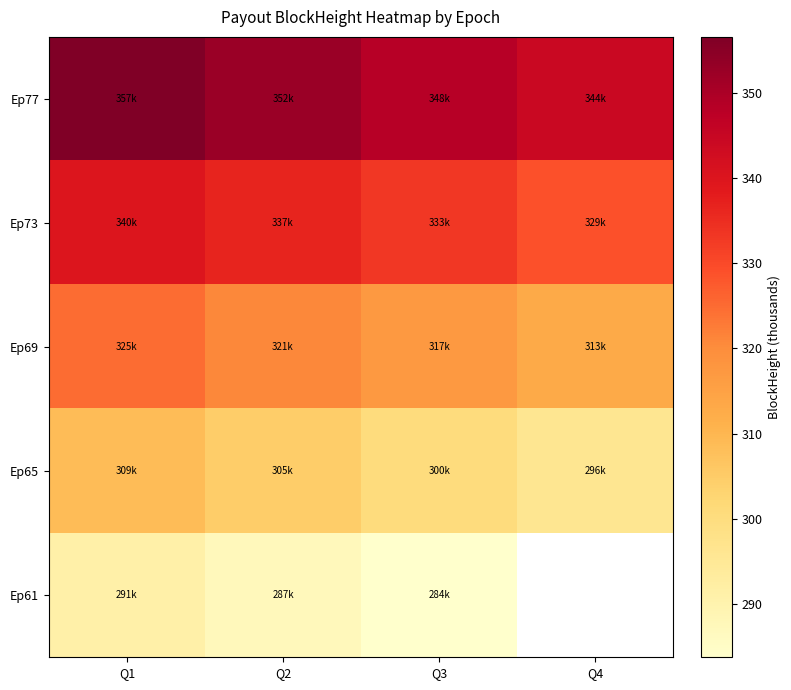

Where does the Ep65 series first go above 304?

Q1